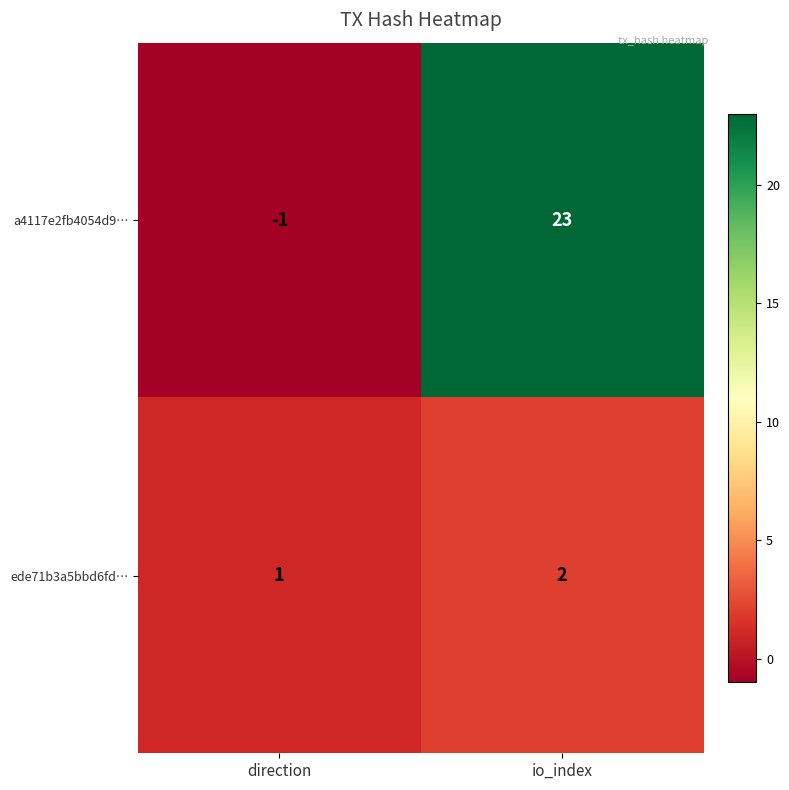

Which series has the widest spread of values?

a4117e2fb4054d9…